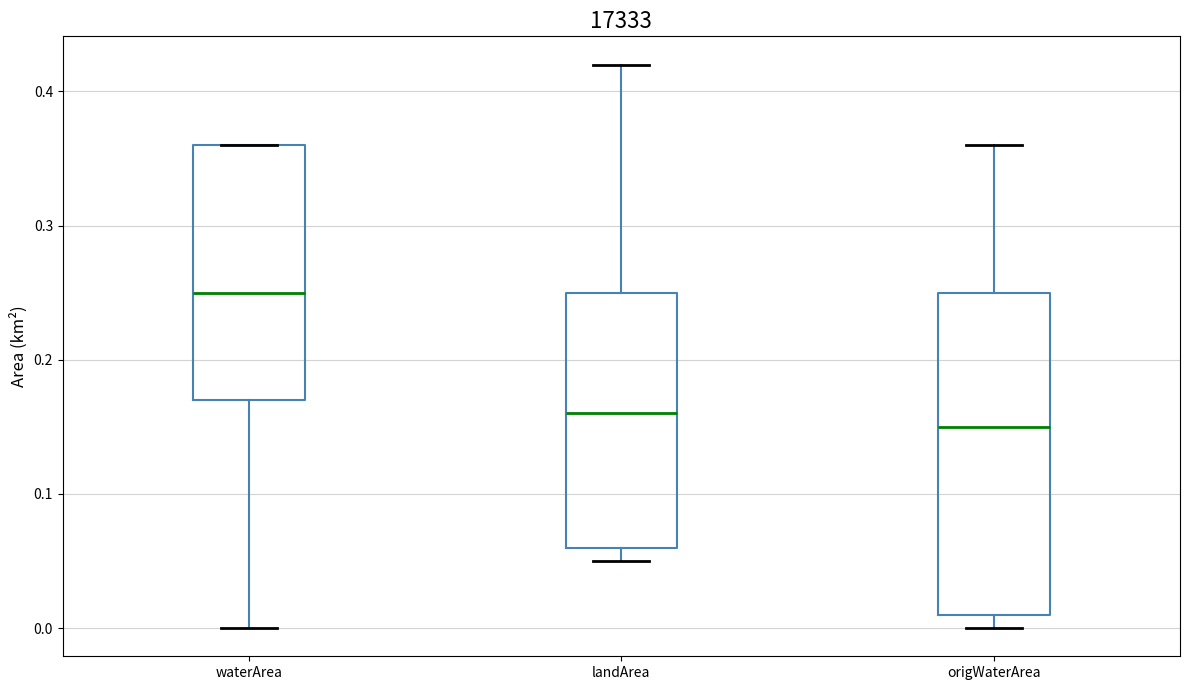

Reading left to right, transcribe this box plot: for each box, give where its median line is, the range the box spans, and where its two whiskers end, as read against the y-axis. The values are not printed on the chart, so give them approximately, as read against the axis.

waterArea: median 0.25, box 0.17 to 0.36, whiskers 0.00 to 0.36
landArea: median 0.16, box 0.06 to 0.25, whiskers 0.05 to 0.42
origWaterArea: median 0.15, box 0.01 to 0.25, whiskers 0.00 to 0.36